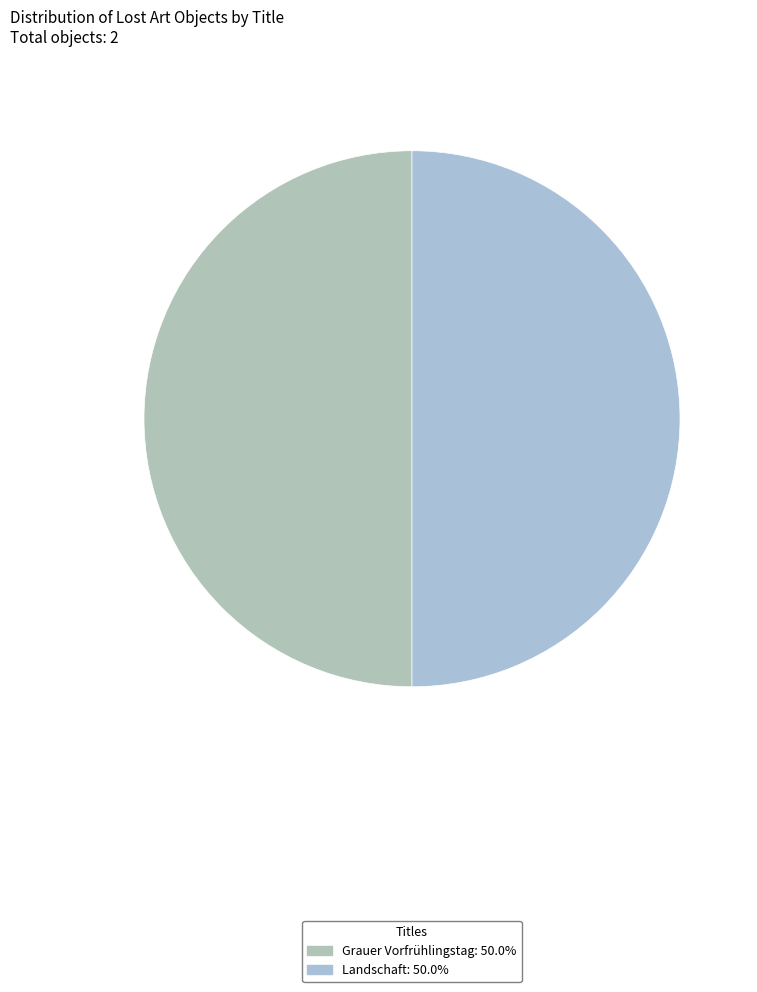

Is the sum of Landschaft and Grauer Vorfrühlingstag greater than half?

Yes